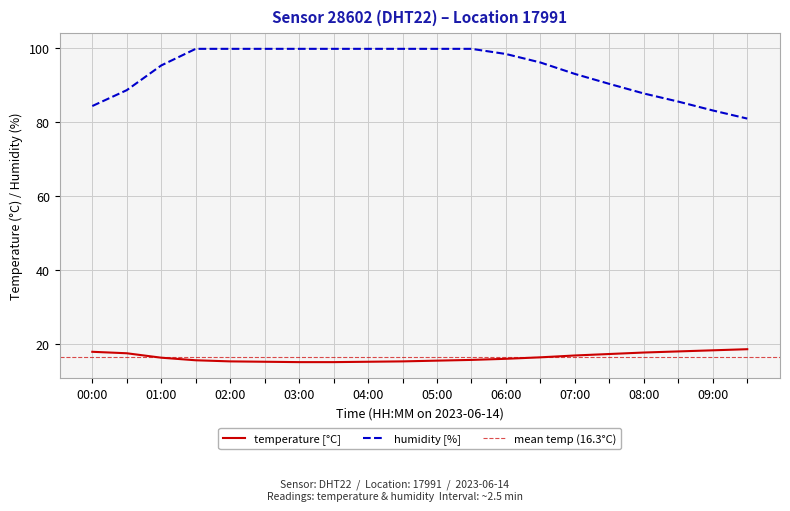

Rank the series by their average value, from lowest to highest.

temperature, humidity